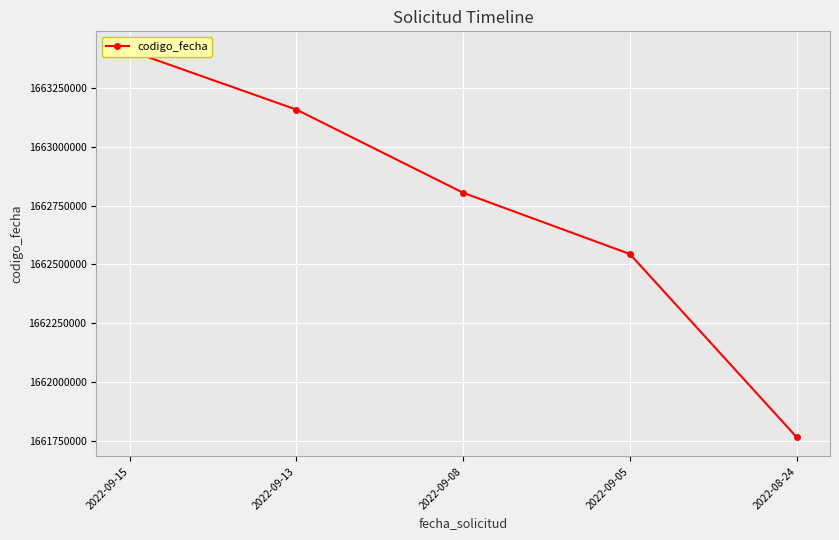

What is the value of the 4th point from the left?

1662543955